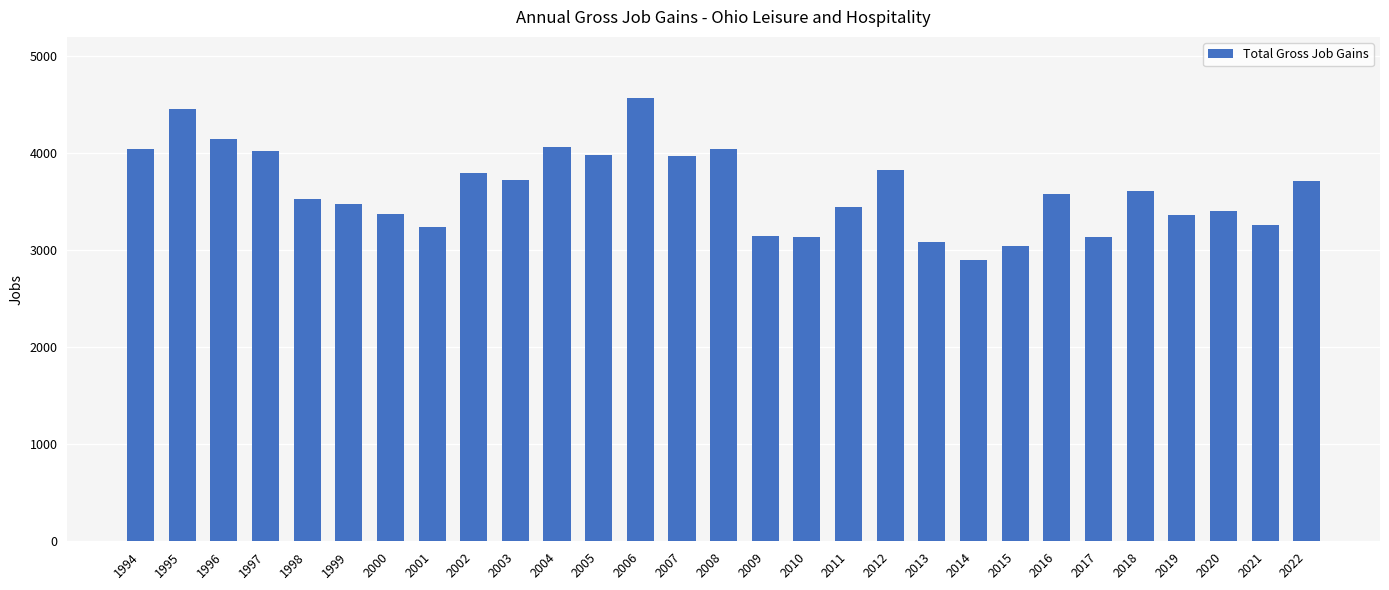

What is the change in value from 1997 to 2011?

-584